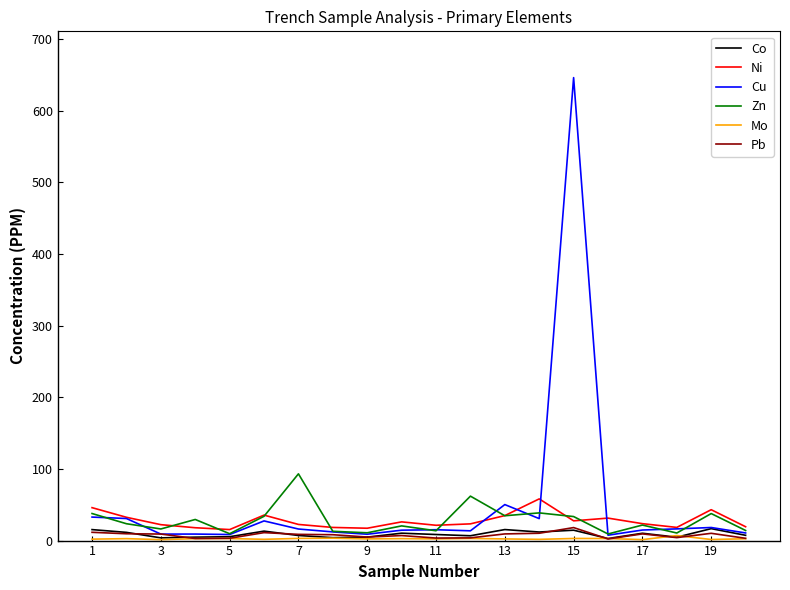

What is the average value of the Zn series?

28.2